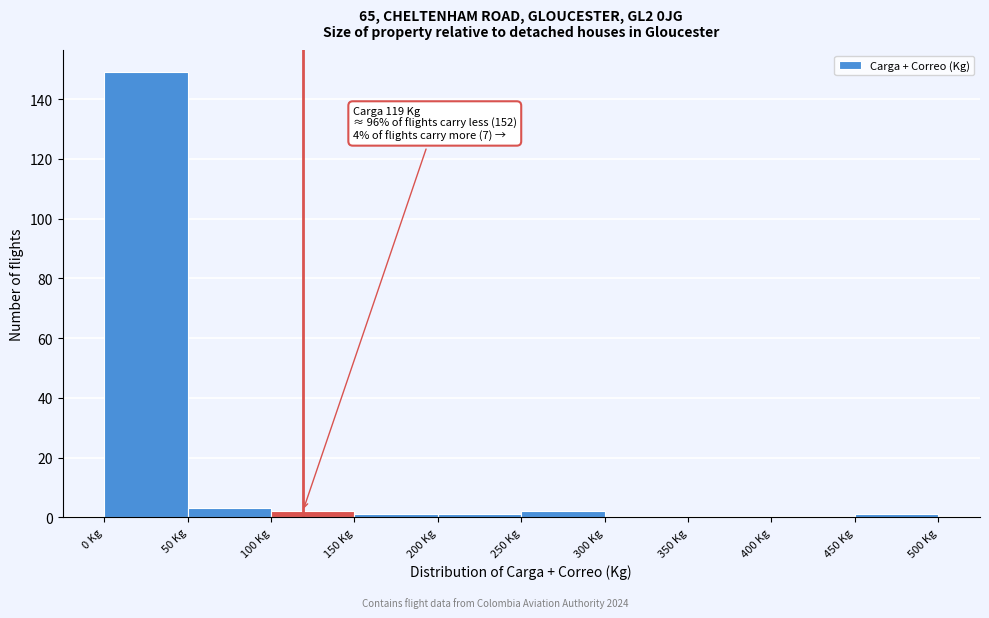

Which range on the x-axis has the tallest bar?

0 to 50